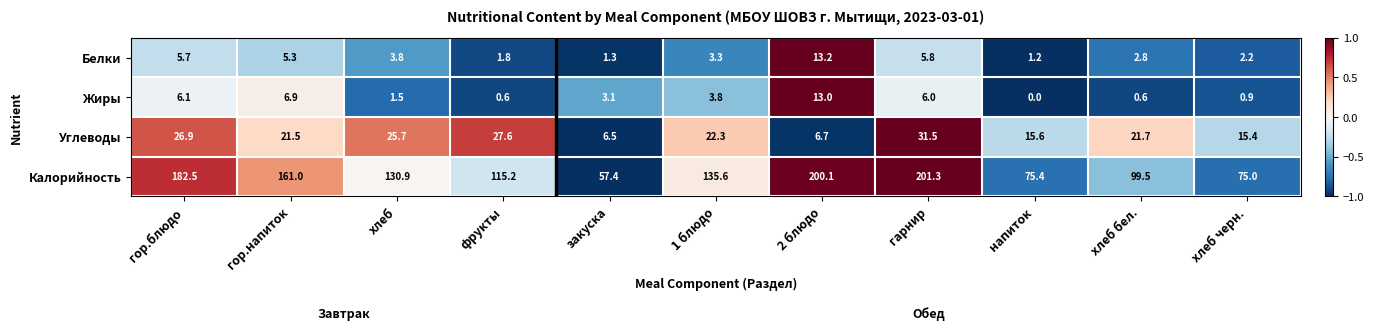

At which category is the sum across all series the highest?

гарнир